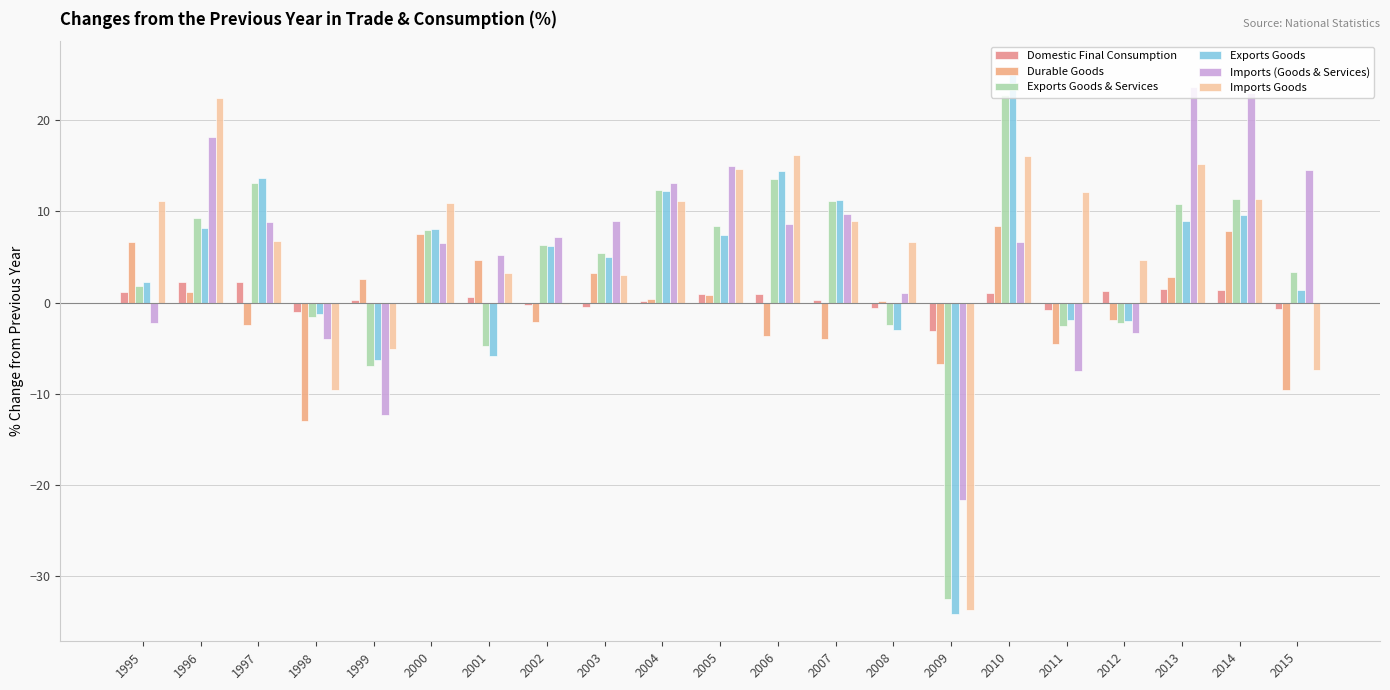

Where is Exports Goods & Services nearest to the value -4?

2001